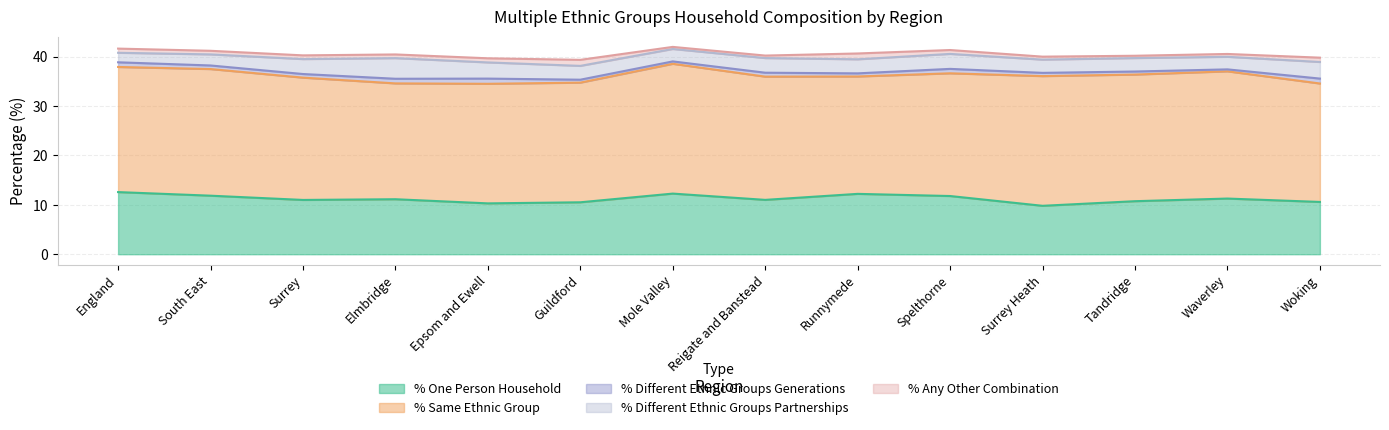

Which has a higher value, Waverley or Spelthorne?

Spelthorne